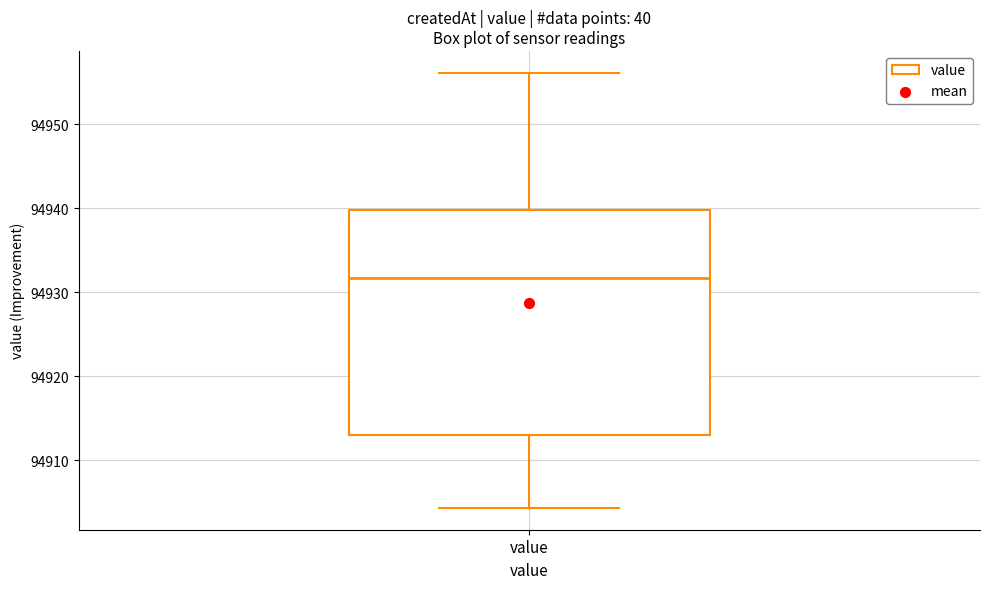

Transcribe this box plot: give where the median line is, the range the box spans, and where the two whiskers end, as read against the y-axis. The values are not printed on the chart, so give them approximately, as read against the axis.

median 94932, box 94913 to 94940, whiskers 94904 to 94956